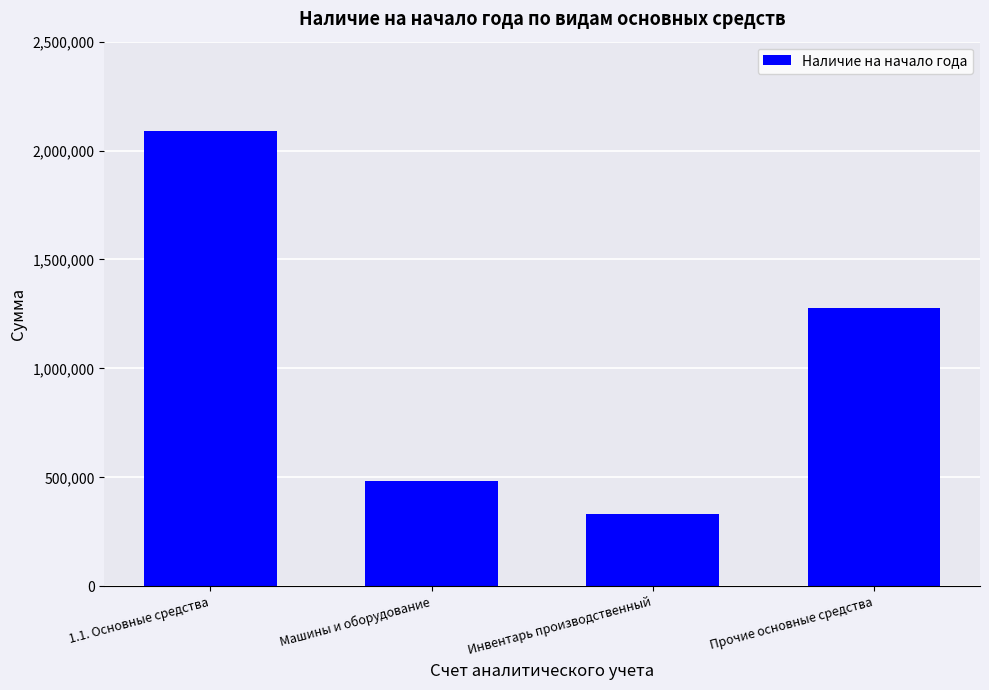

The chart shows a value of 1069568.8 at 1.1. Основные средства. True or false?

False